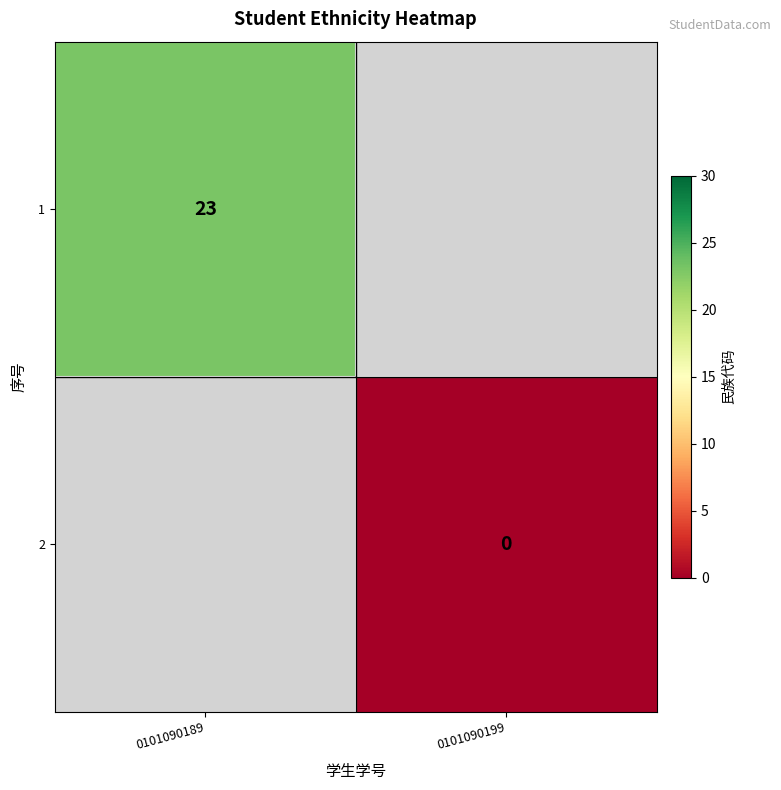

Is it true that 1 equals 23 at 0101090189?

True